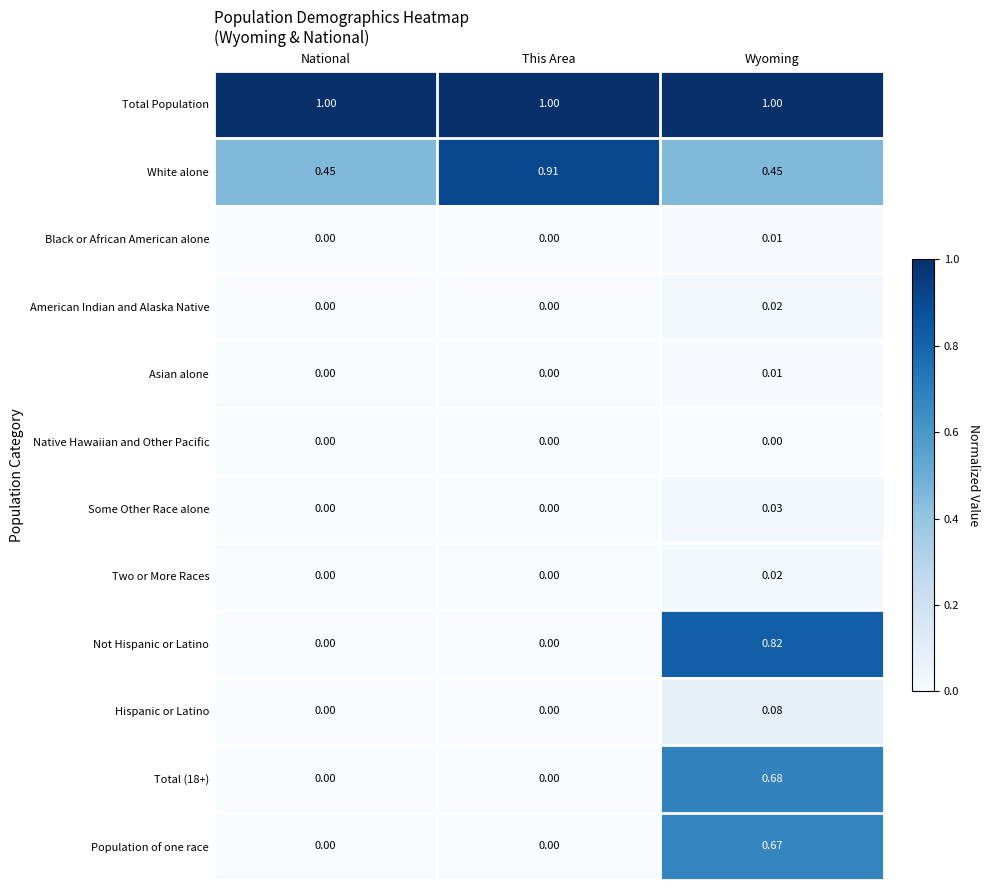

Which series has the widest spread of values?

Not Hispanic or Latino